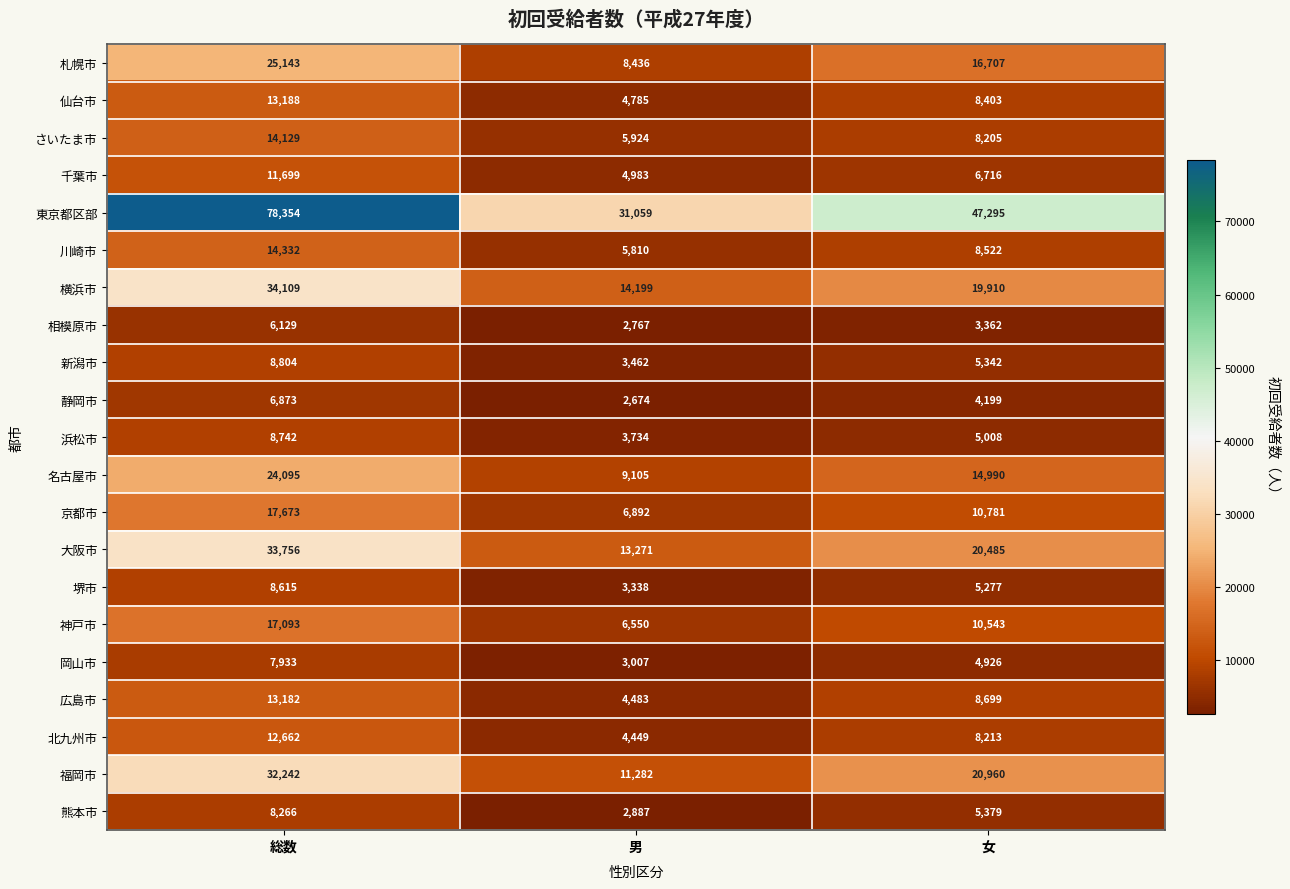

What is the maximum value shown in the chart?

78354